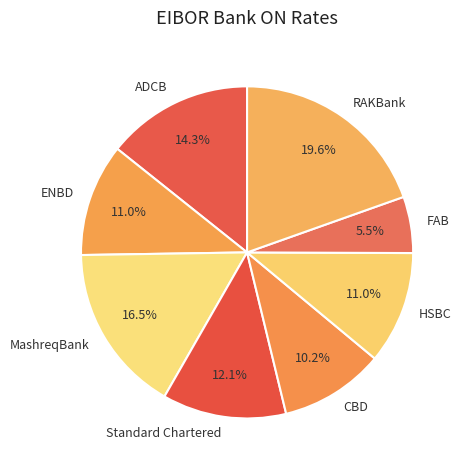

Which slice is the smallest?

FAB